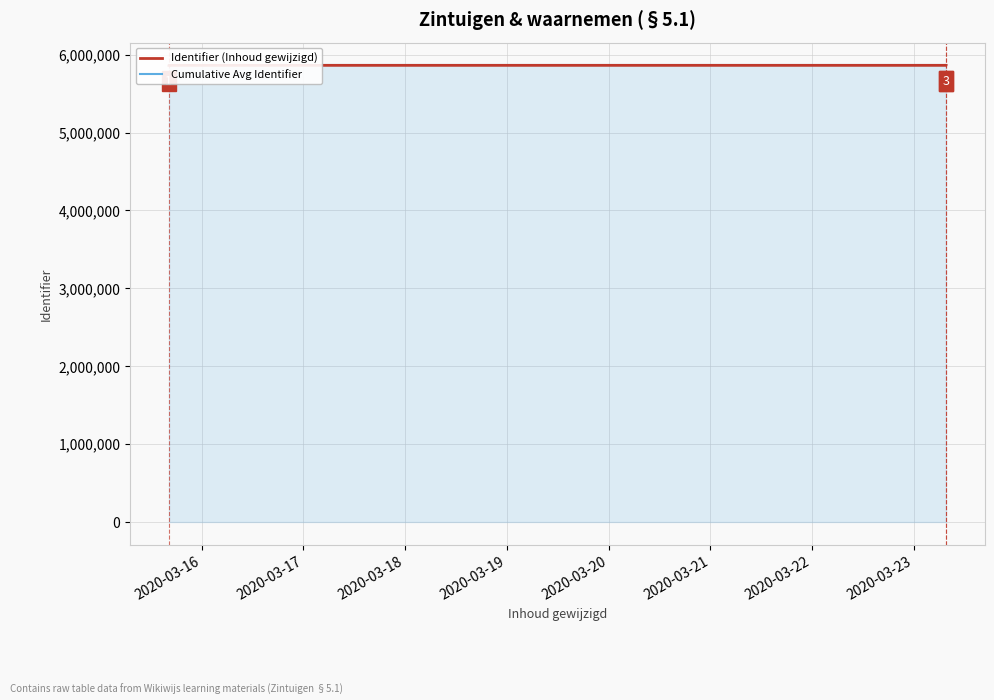

At 2020-03-17, list the series in order from smallest to largest.

Cumulative Avg Identifier, Identifier (Inhoud gewijzigd)